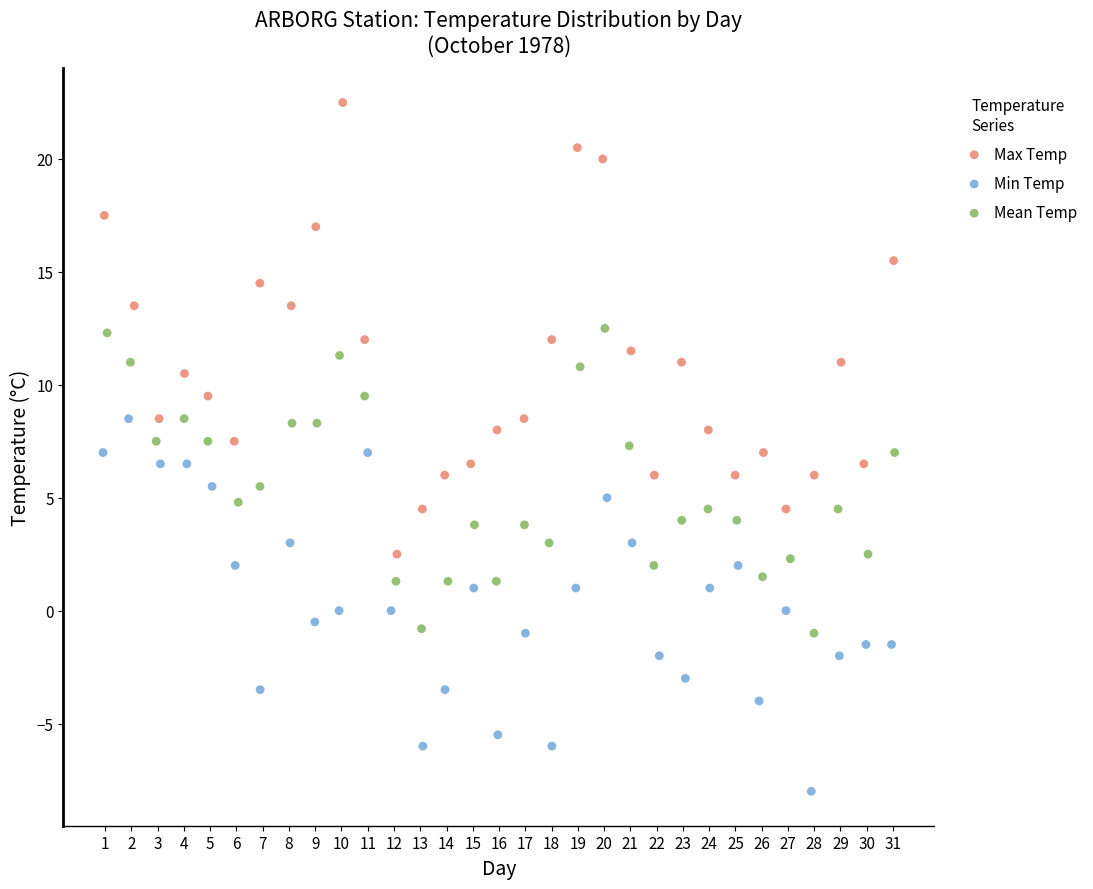

Which series reaches the maximum Y coordinate?

Max Temp